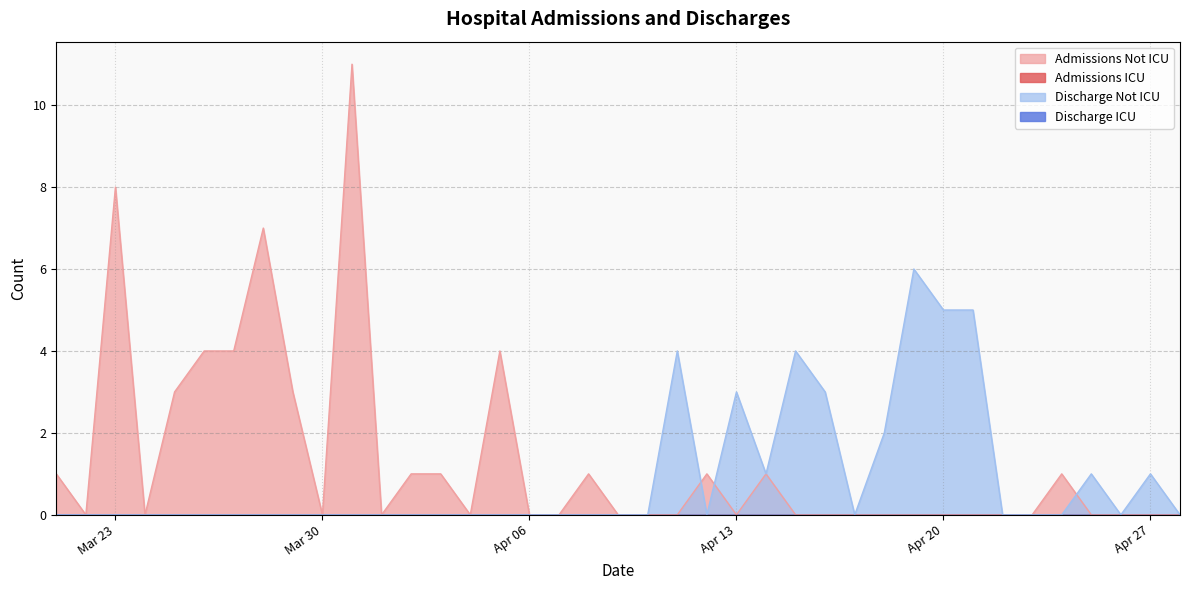

The Discharge Not ICU series shows 1 at Apr 20. True or false?

False